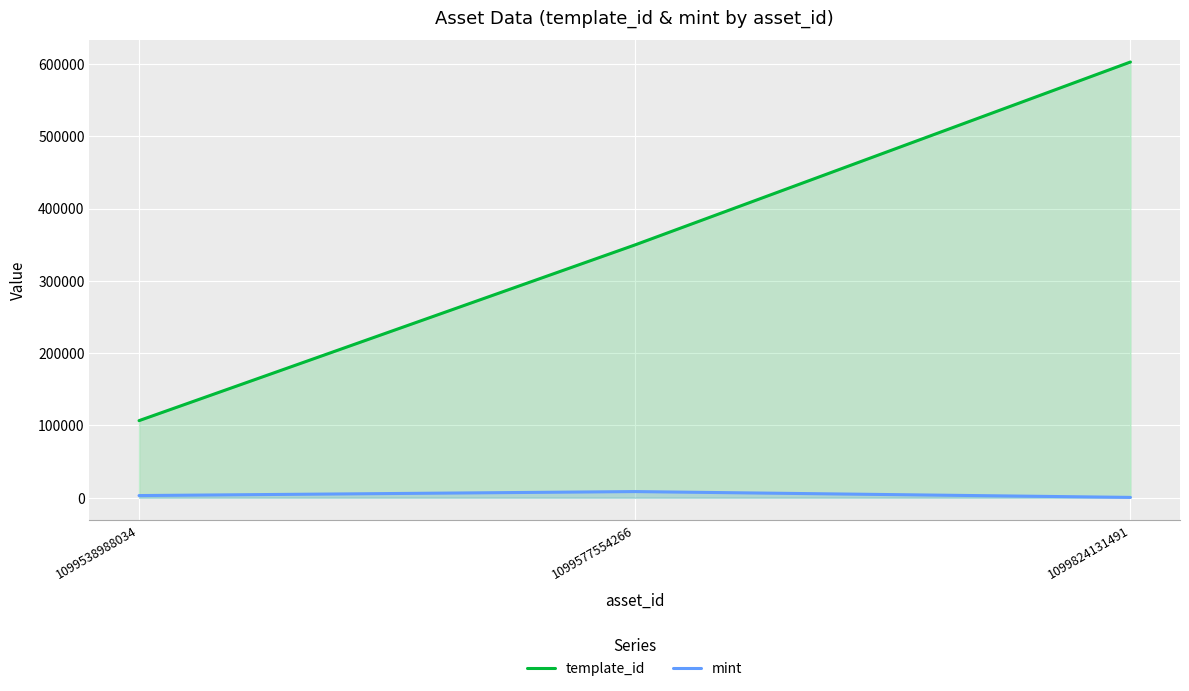

The value of template_id at 1099538988034 is 106640. True or false?

True